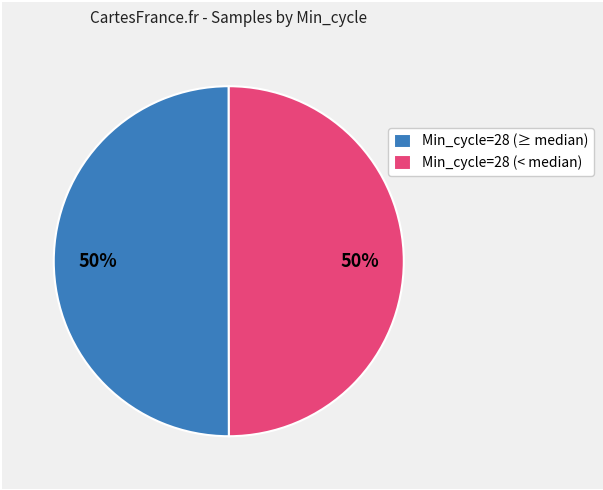

Is the sum of Min_cycle=28 (< median) and Min_cycle=28 (≥ median) greater than half?

Yes